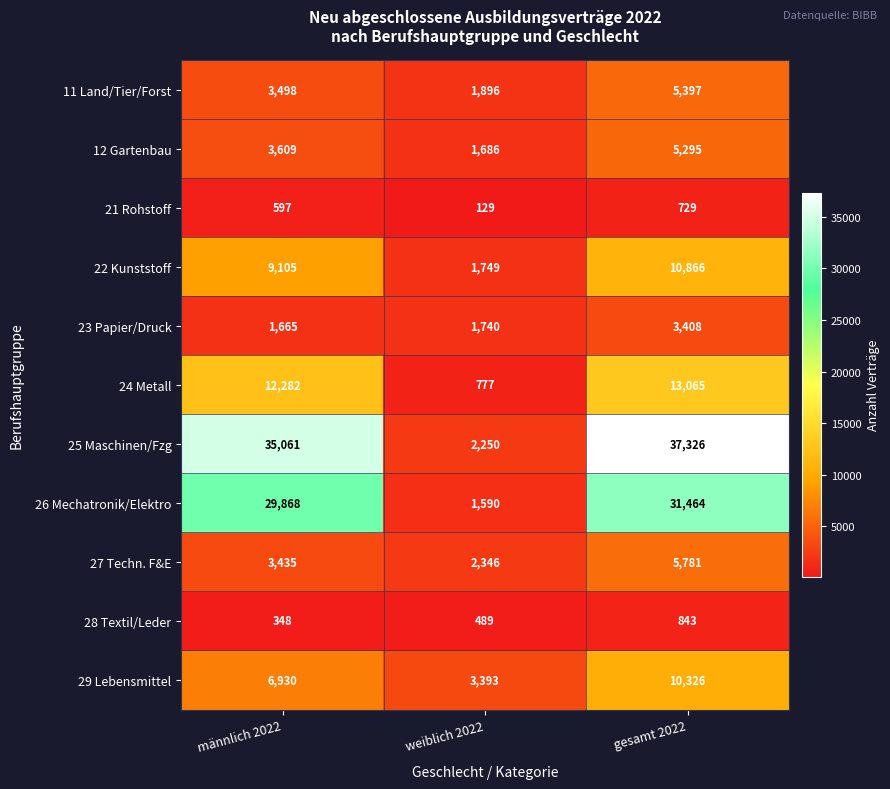

Which series changed the most between weiblich 2022 and gesamt 2022?

25 Maschinen/Fzg